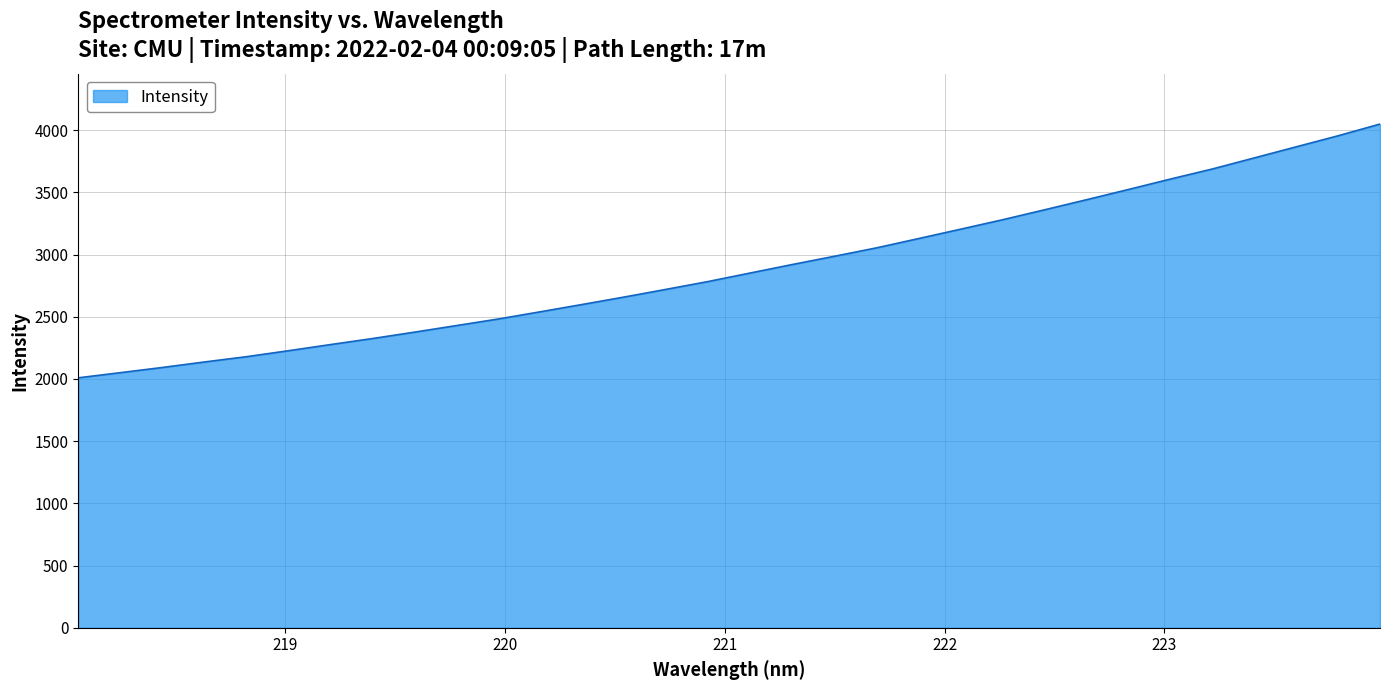

What is the difference between the maximum and minimum values?

2039.7